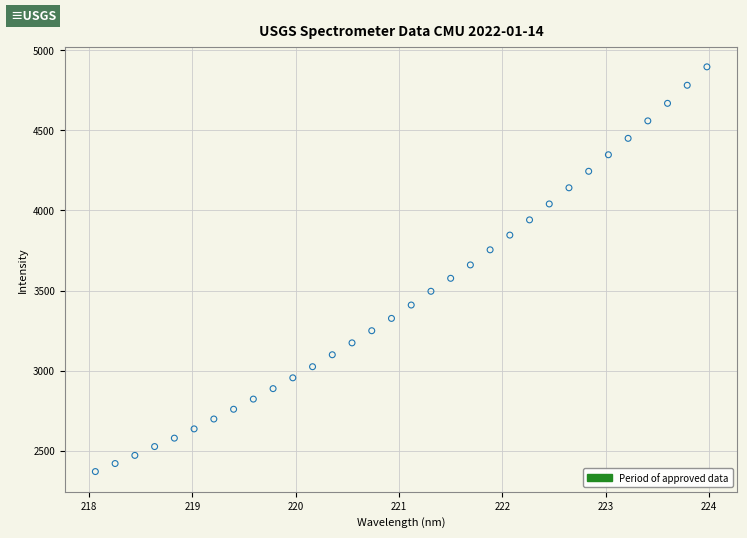

What is the range of Y values (max minus min)?

2525.3